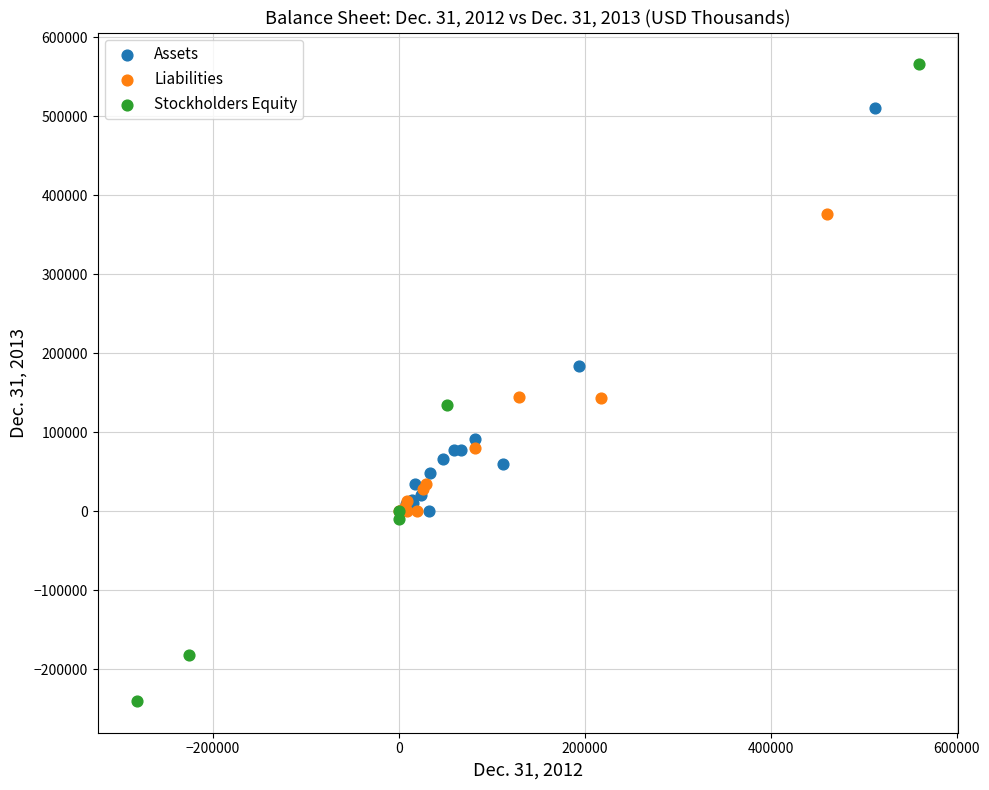

What are all the series names shown in the legend?

Assets, Liabilities, Stockholders Equity